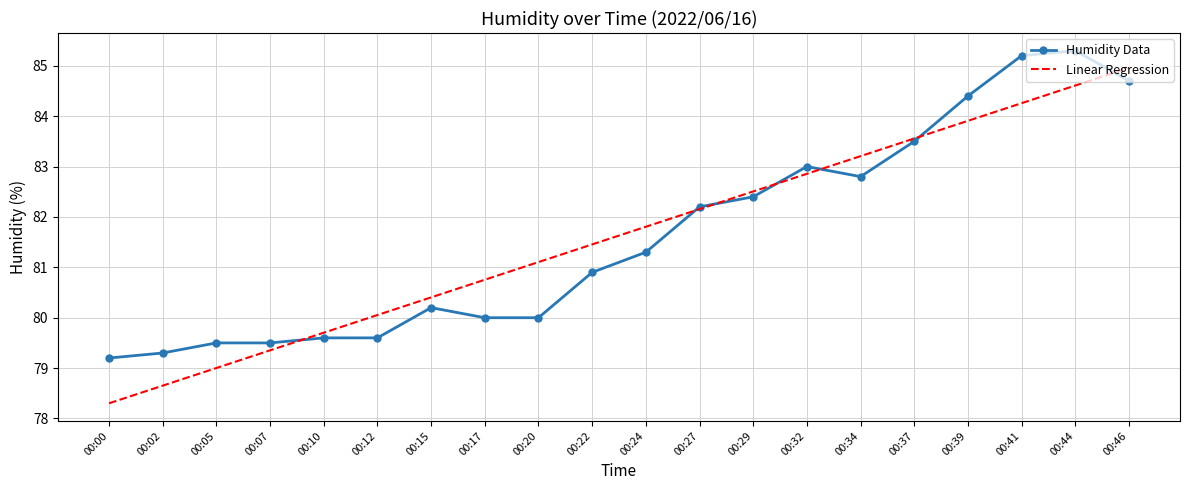

Rank the series at 00:39 from highest to lowest value.

Humidity Data, Linear Regression